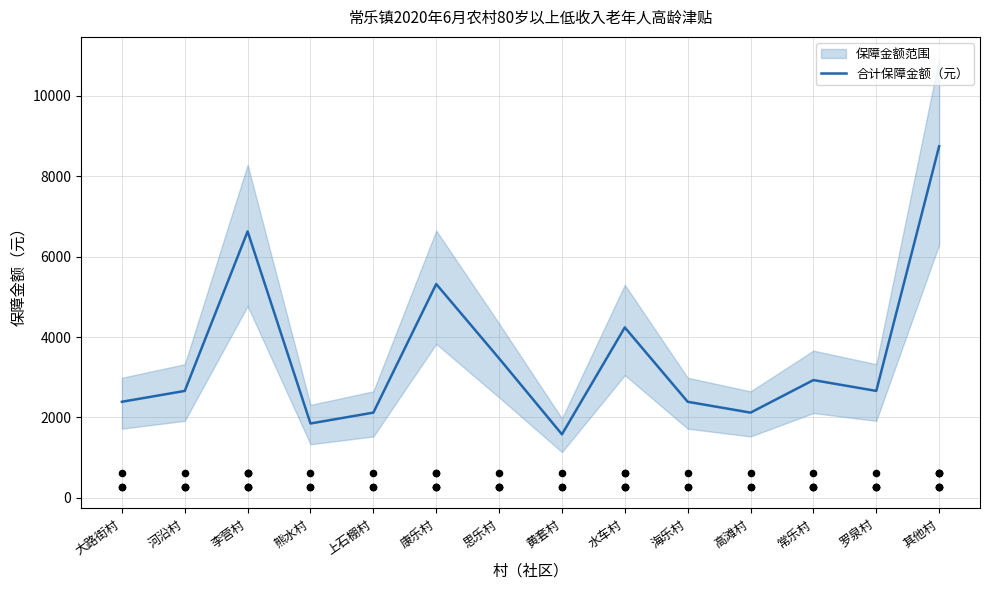

What is the change in value from 思乐村 to 水车村?

+770